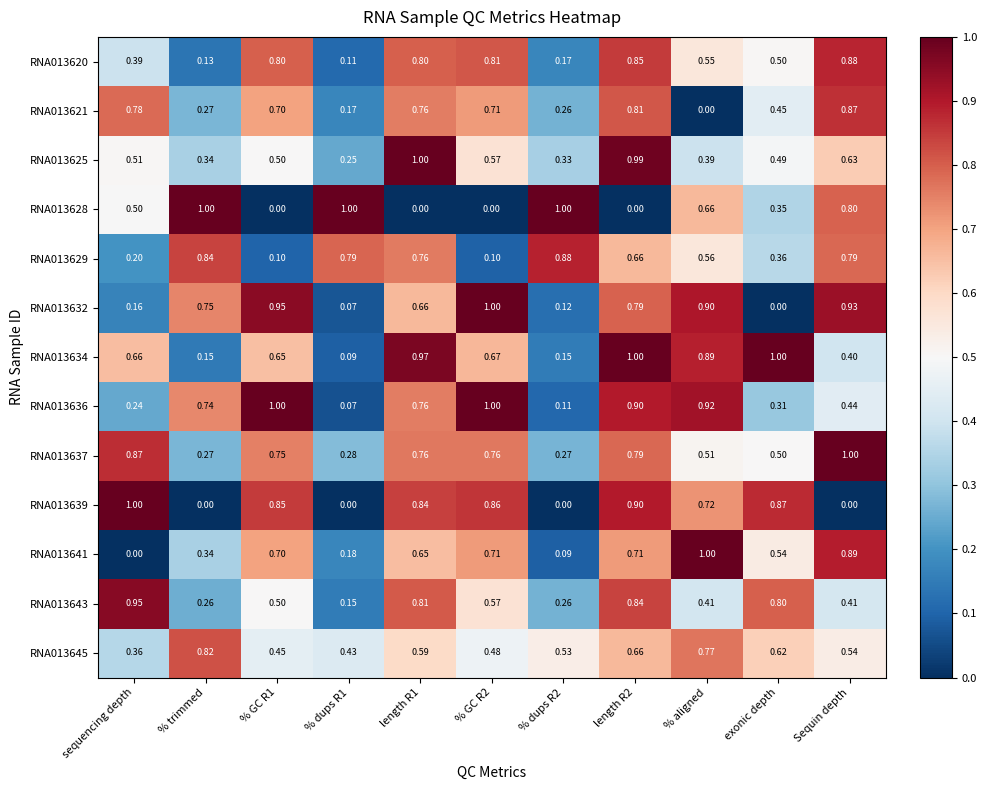

What is the total value across all series at length R1?

9.4